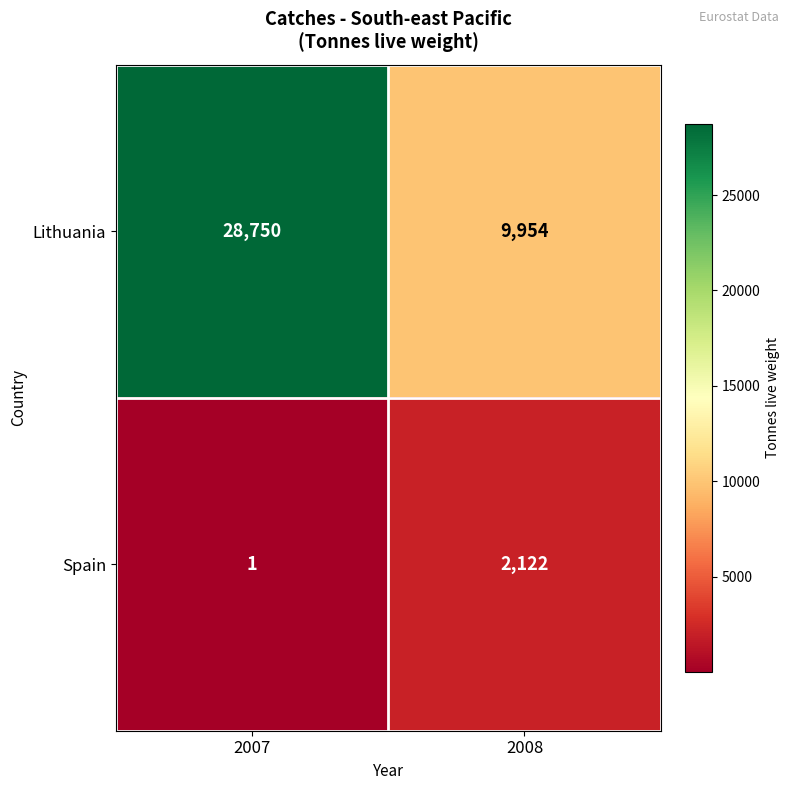

What is the spread (max minus min) of values at 2007?

28749